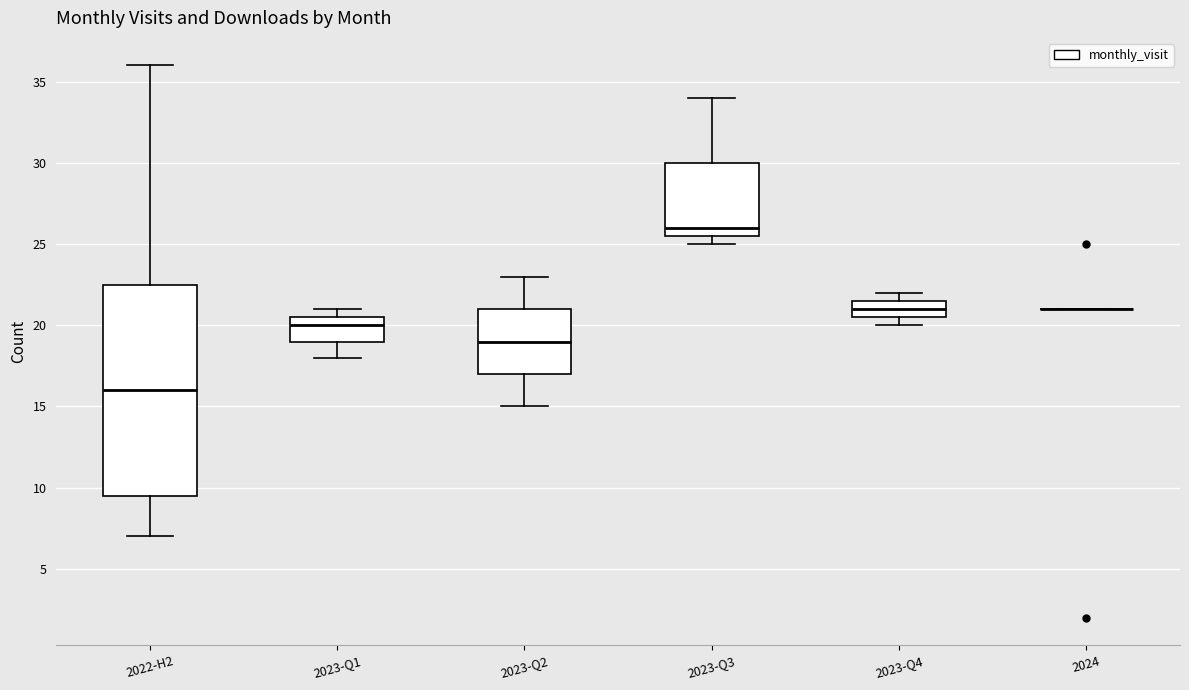

Reading left to right, transcribe this box plot: for each box, give where its median line is, the range the box spans, and where its two whiskers end, as read against the y-axis. The values are not printed on the chart, so give them approximately, as read against the axis.

2022-H2: median 16.0, box 9.5 to 22.5, whiskers 7.0 to 36.0
2023-Q1: median 20.0, box 19.0 to 20.5, whiskers 18.0 to 21.0
2023-Q2: median 19.0, box 17.0 to 21.0, whiskers 15.0 to 23.0
2023-Q3: median 26.0, box 25.5 to 30.0, whiskers 25.0 to 34.0
2023-Q4: median 21.0, box 20.5 to 21.5, whiskers 20.0 to 22.0
2024: box collapsed to a line at 21.0, whiskers 21.0 to 21.0